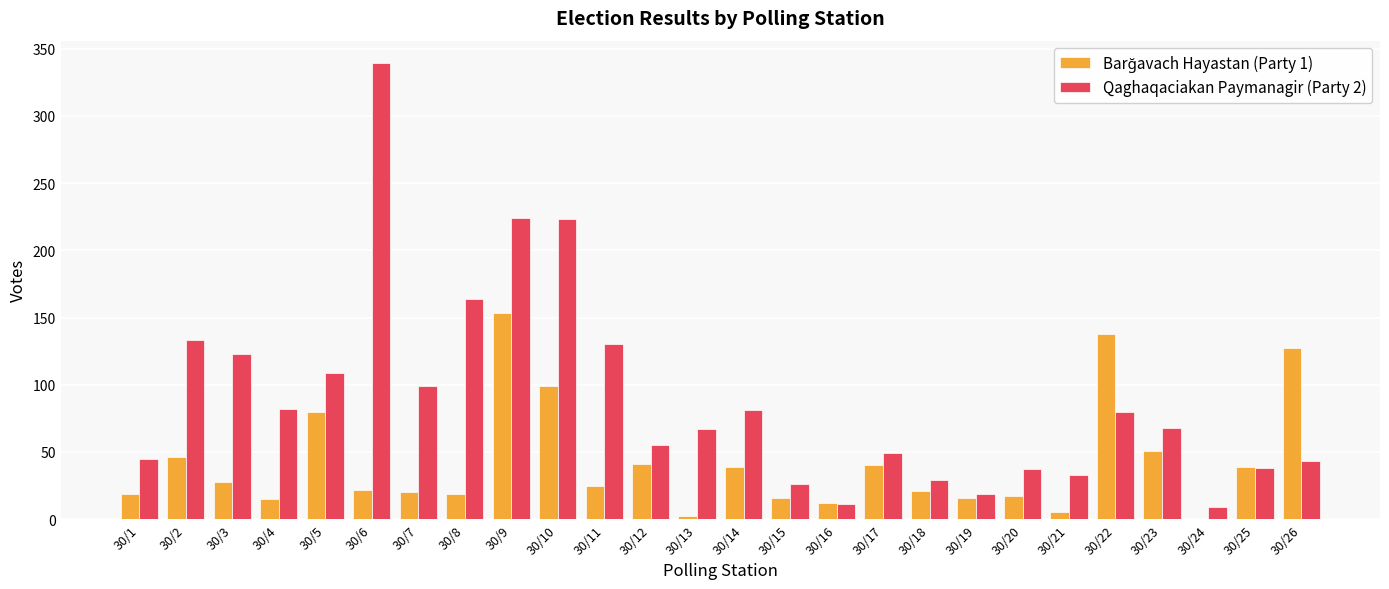

Which series changed the most between 30/2 and 30/15?

Qaghaqaciakan Paymanagir (Party 2)